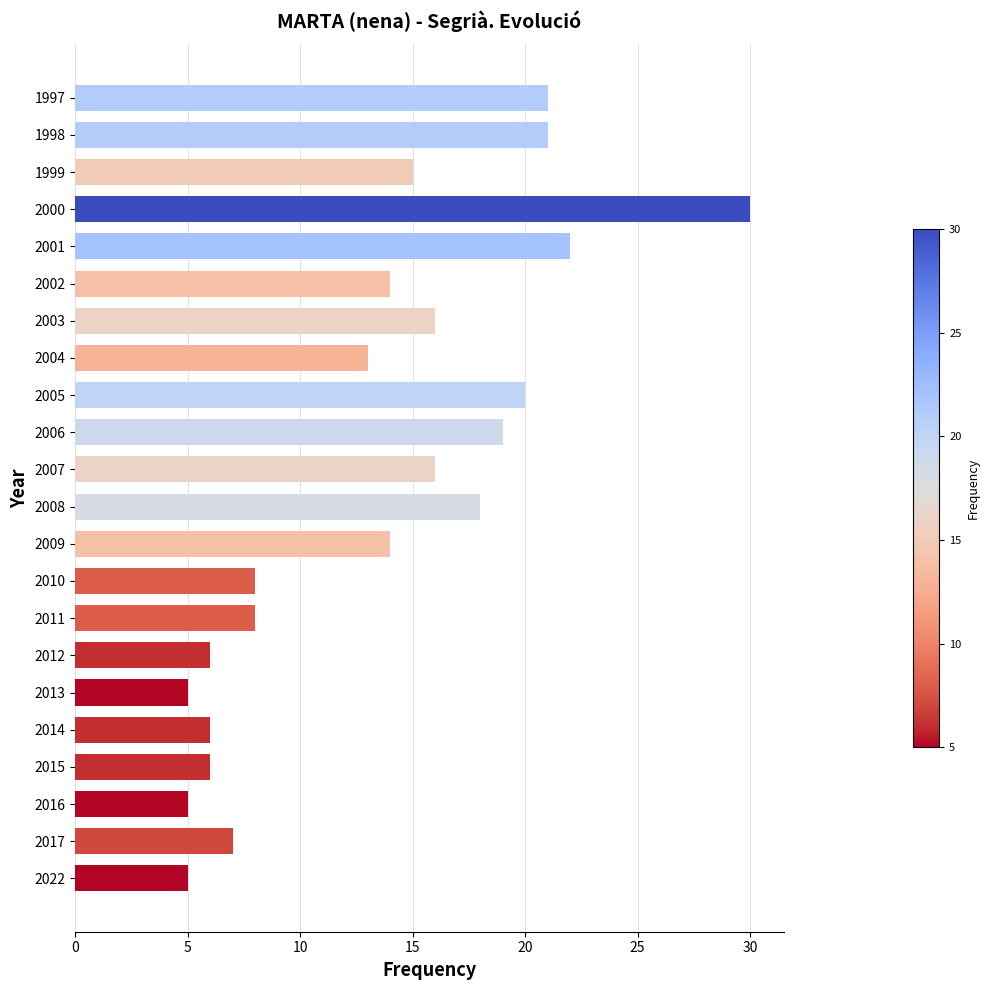

At which category does the chart reach its peak across all series?

2000